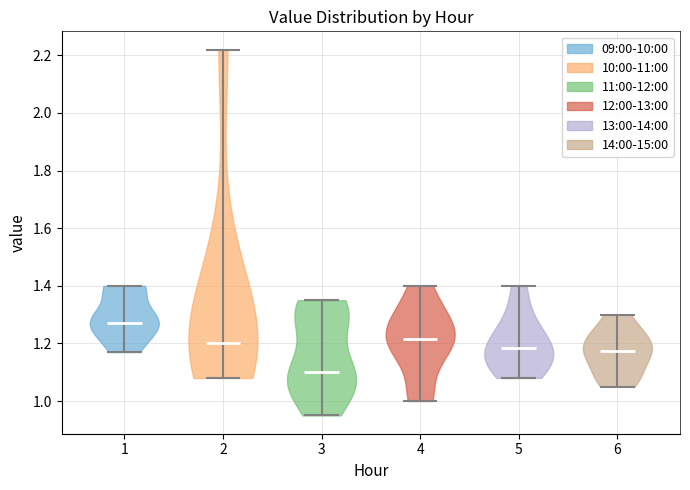

Where does the median line of the violin at x = 1 sit on the y-axis? The values are not printed on the chart, so give them approximately, as read against the axis.

1.28